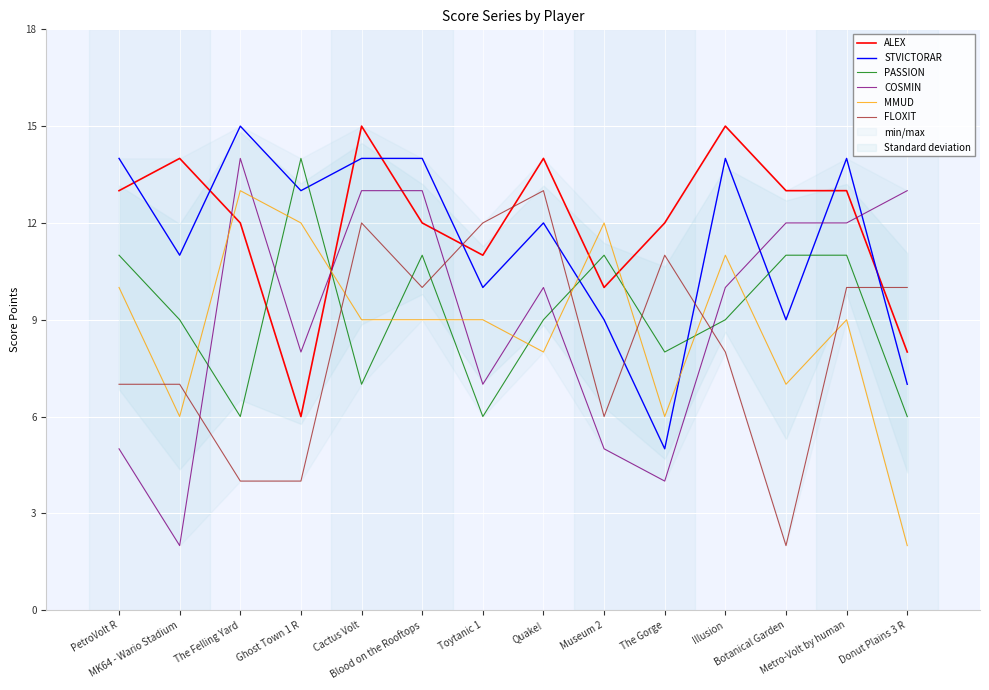

List the series in order of their peak value, highest first.

ALEX, STVICTORAR, PASSION, COSMIN, MMUD, FLOXIT